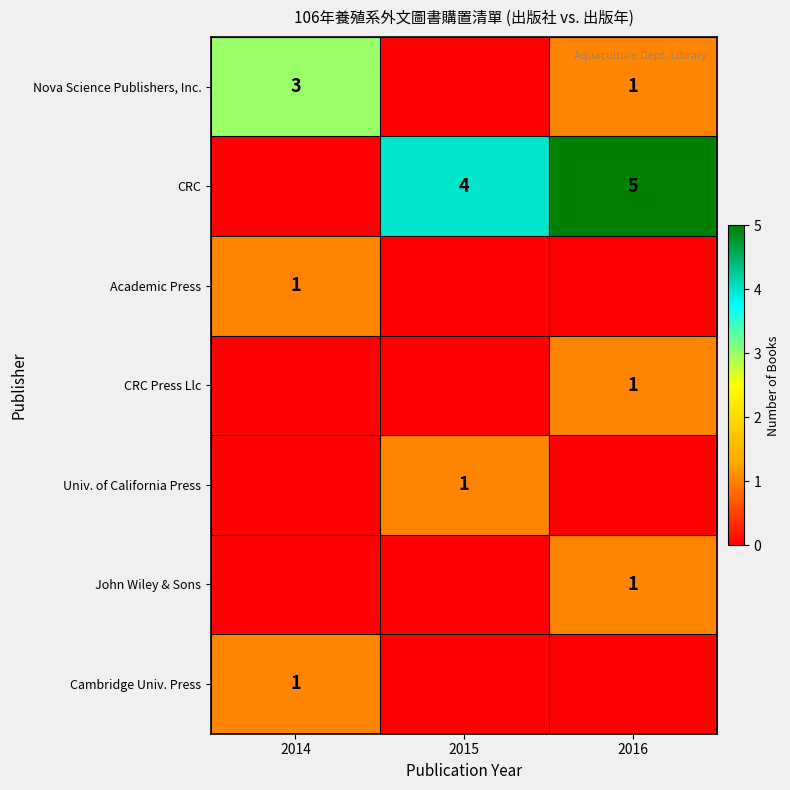

Is it true that CRC Press Llc equals 1 at 2016?

True